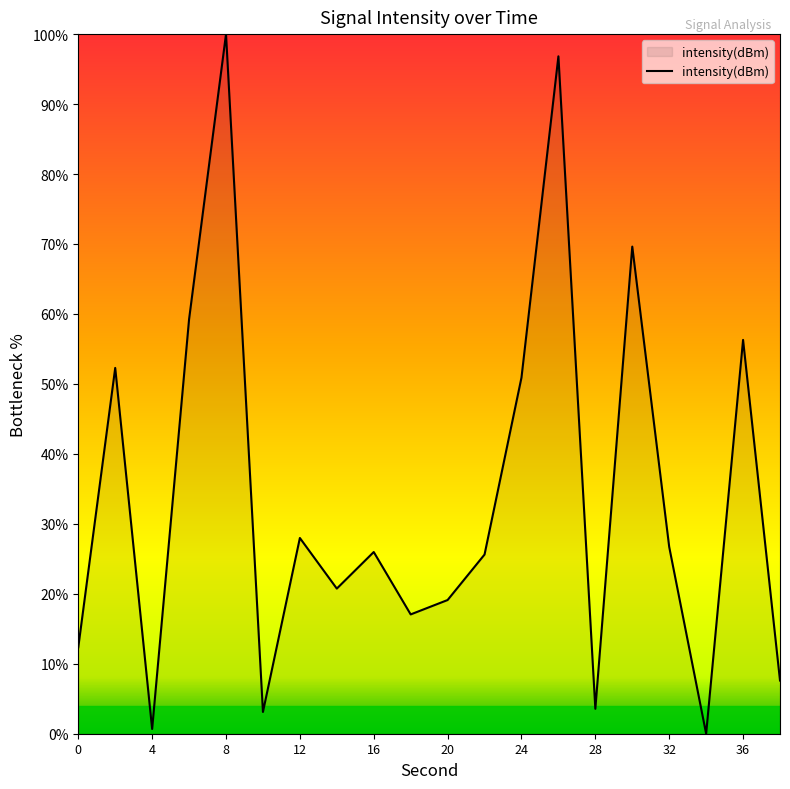

What is the difference between the maximum and minimum values?

100.0